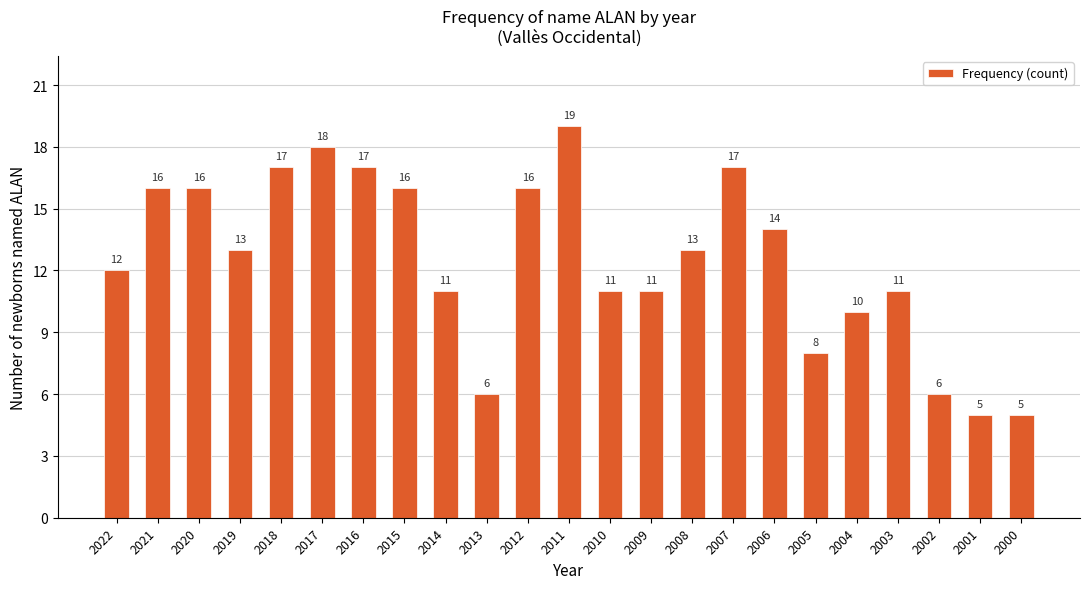

Approximately how many times larger is the value at 2016 compared to 2018?

1.0